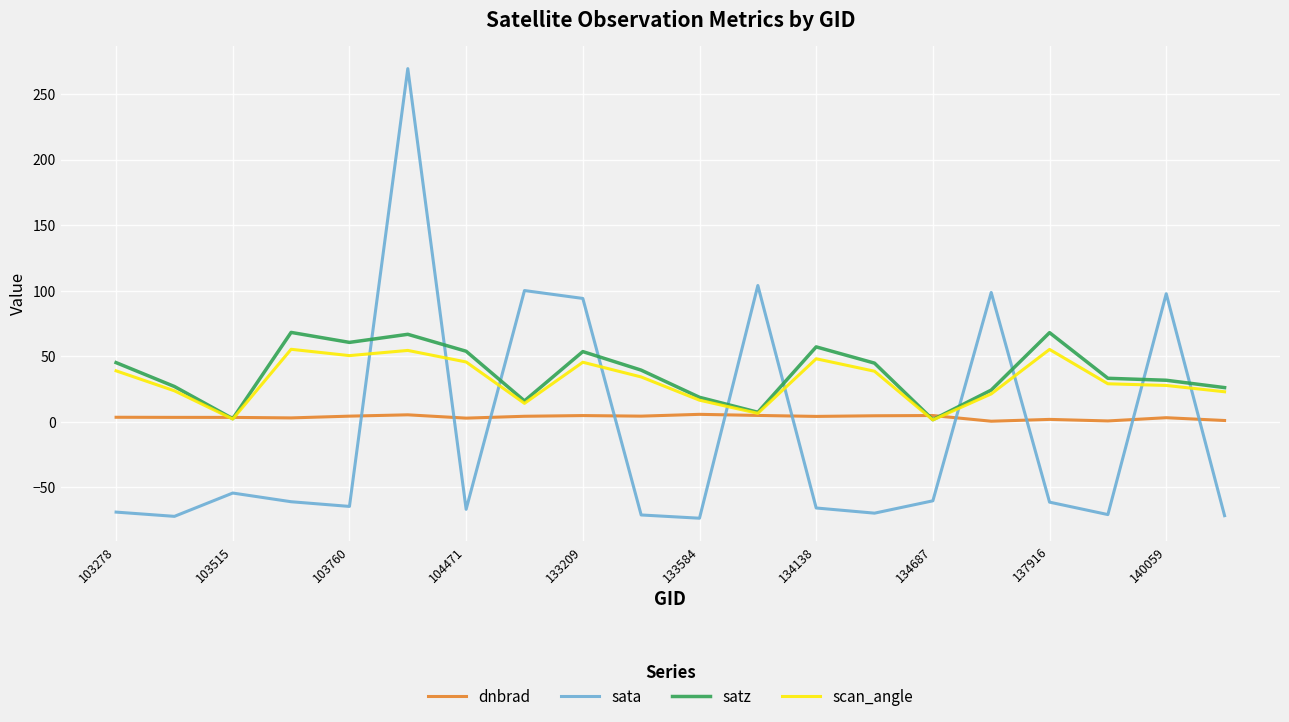

How many intersections are there between dnbrad and sata?

10